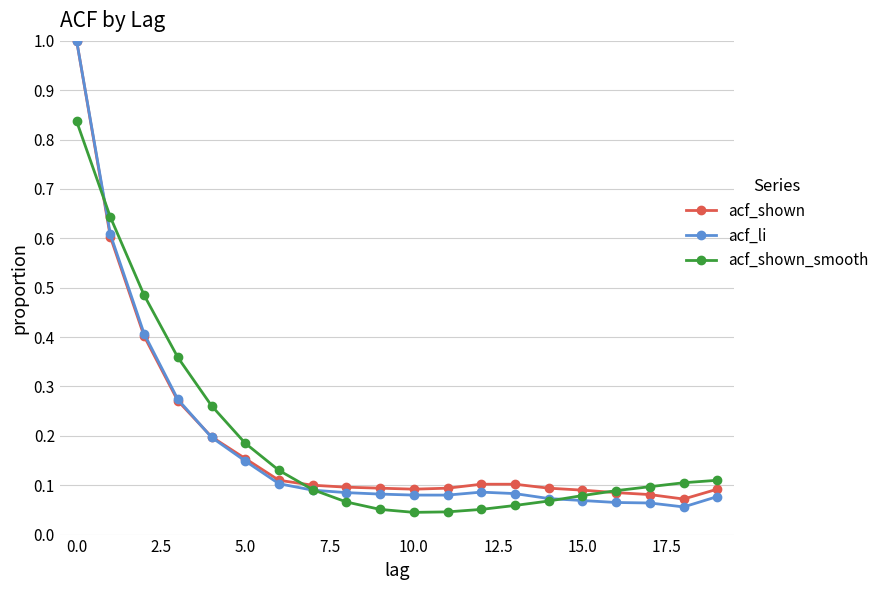

Which series has the largest range (max minus min)?

acf_li